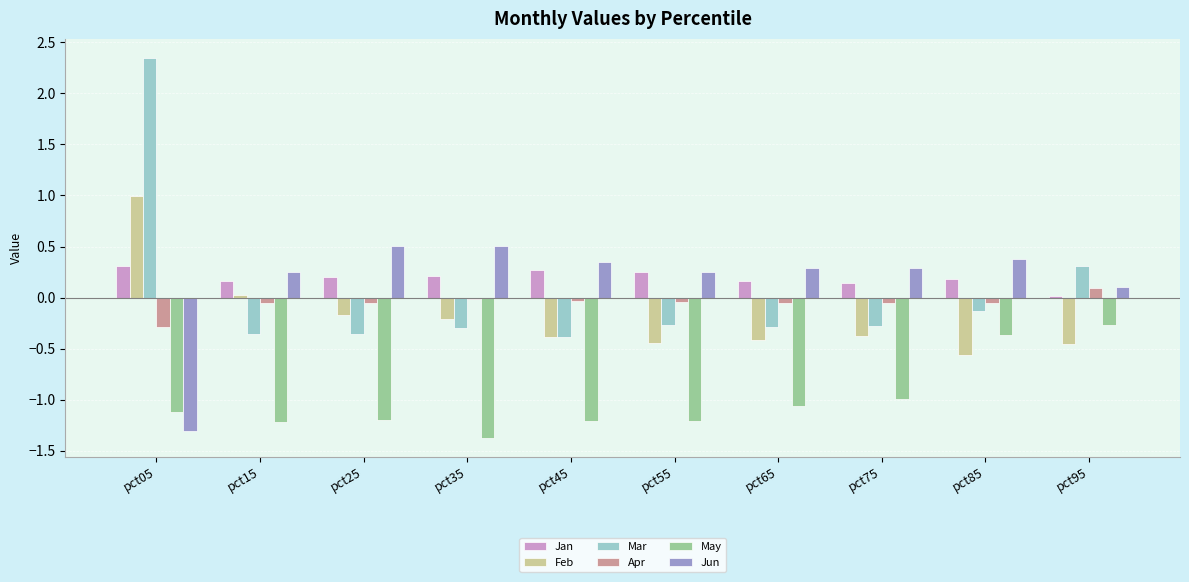

What is the average value of the Feb series?

-0.2